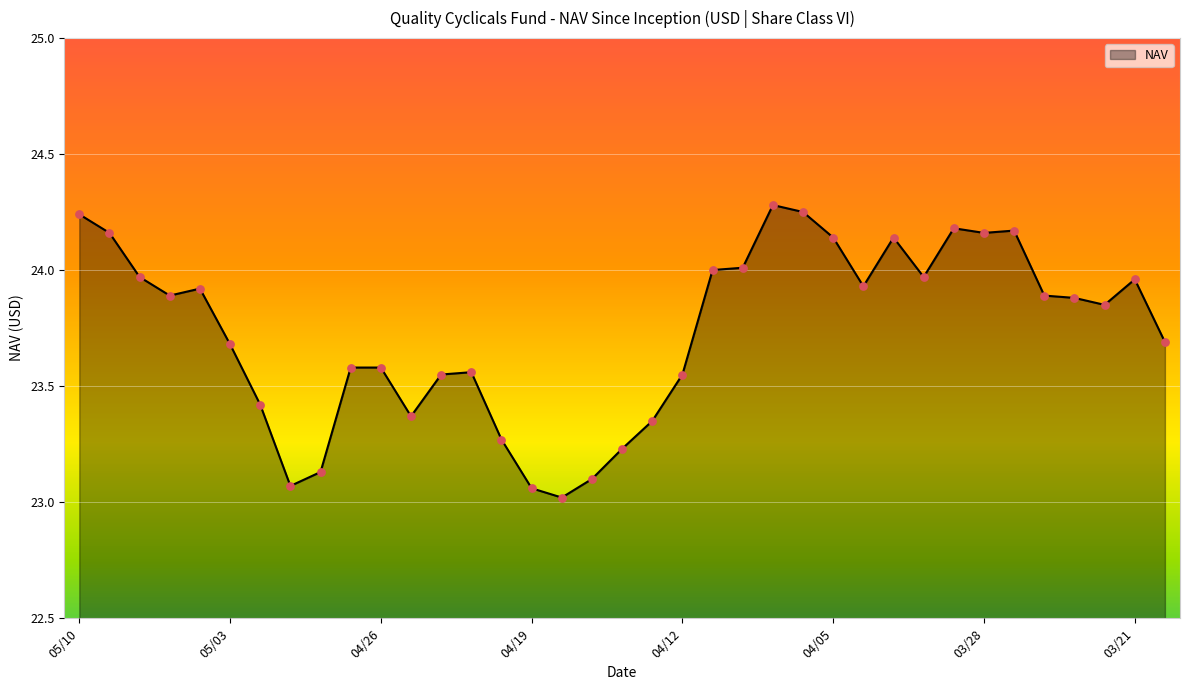

What is the greatest value displayed?

24.3